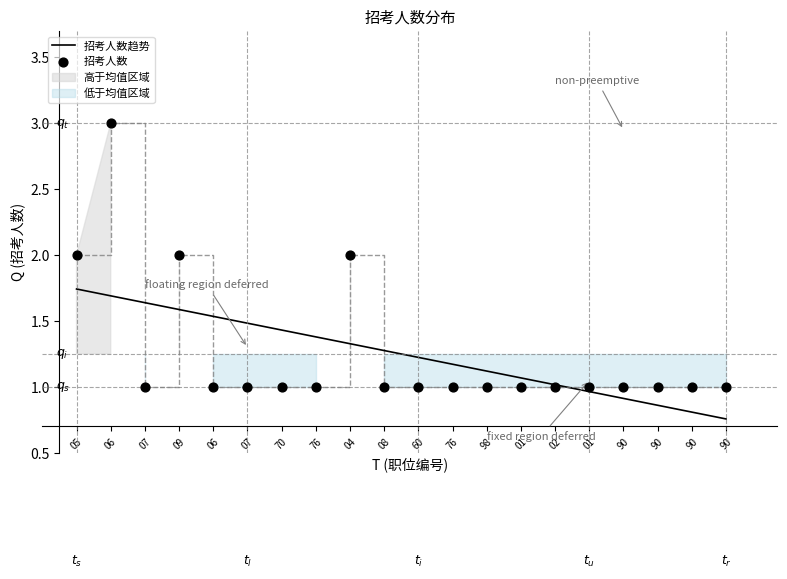

What is the ratio of the value at 02 to the value at 02?

1.0